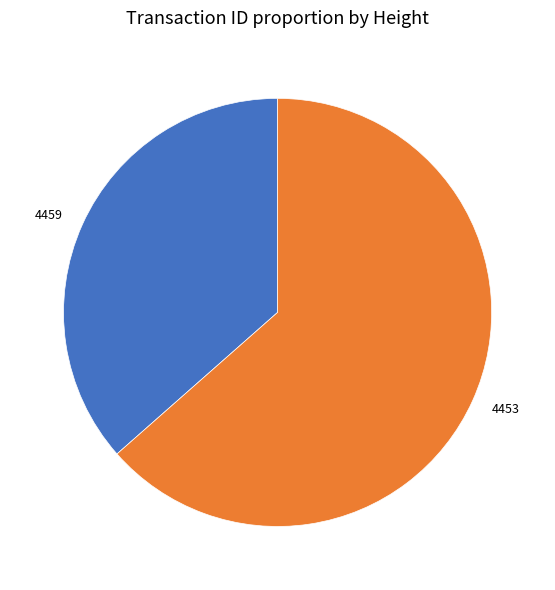

Count the number of slices in the pie.

2